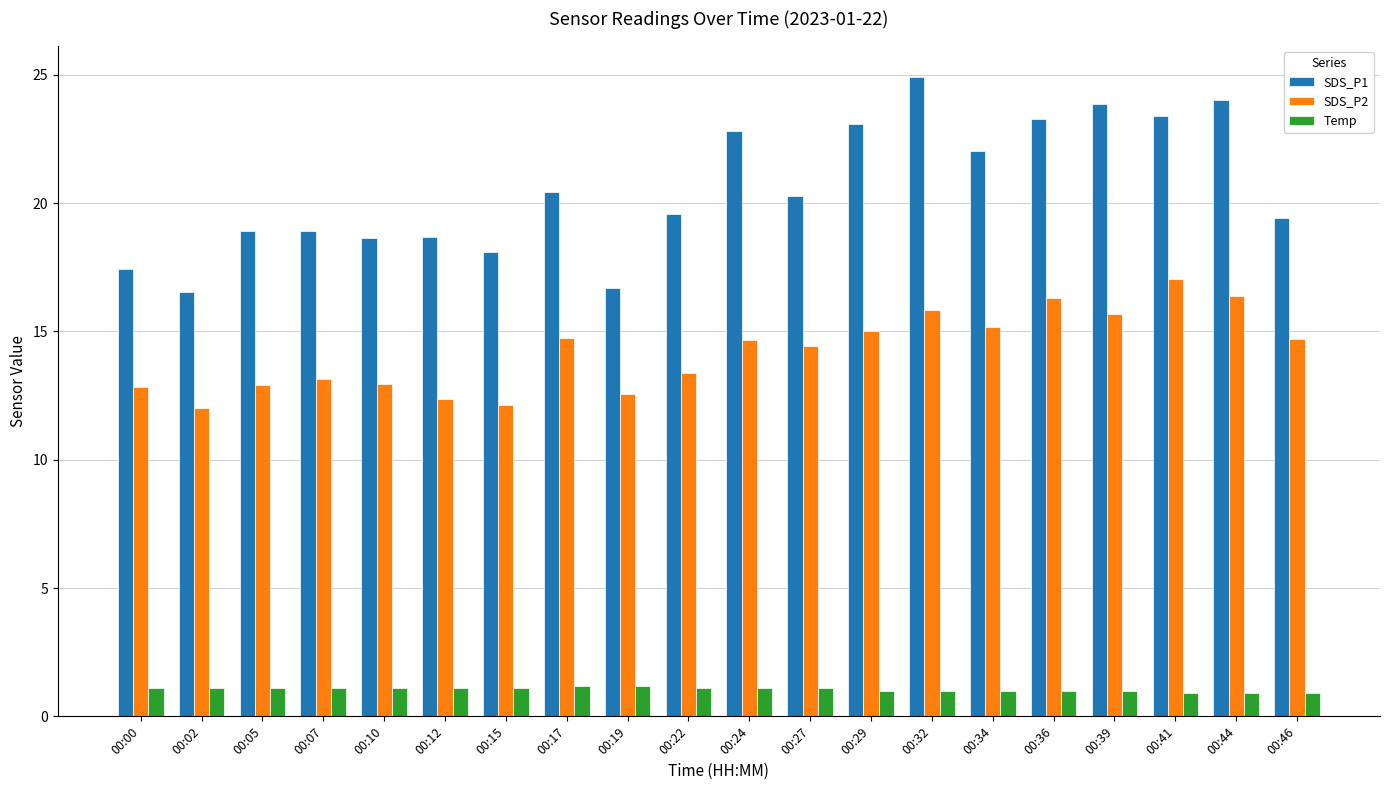

Which series has the largest range (max minus min)?

SDS_P1